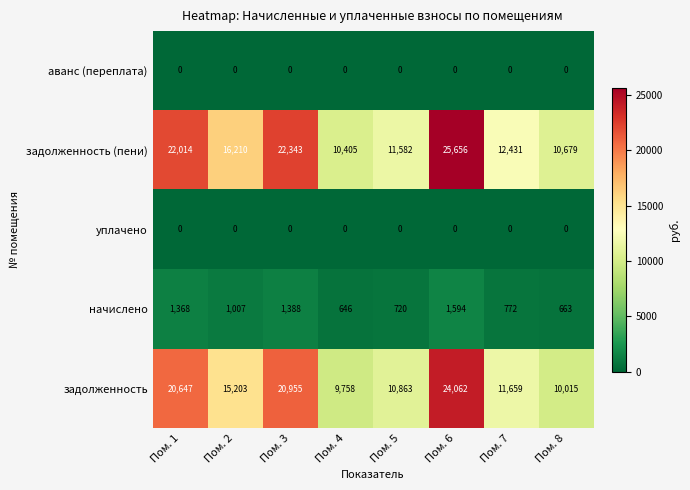

At which category does the chart reach its peak across all series?

Пом. 6